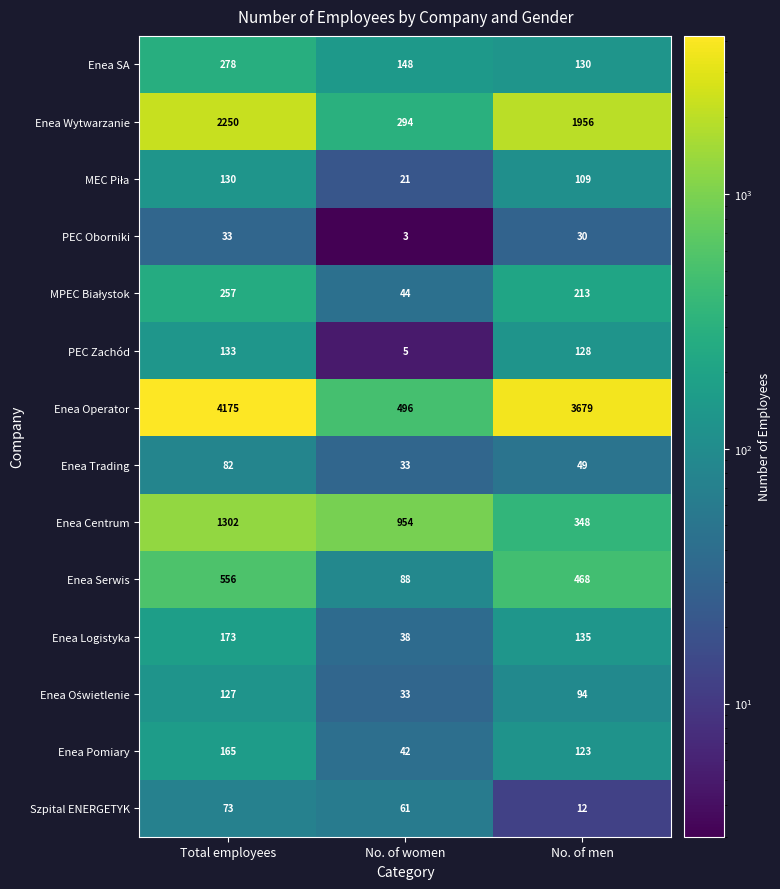

Which series changed the most between Total employees and No. of women?

Enea Operator